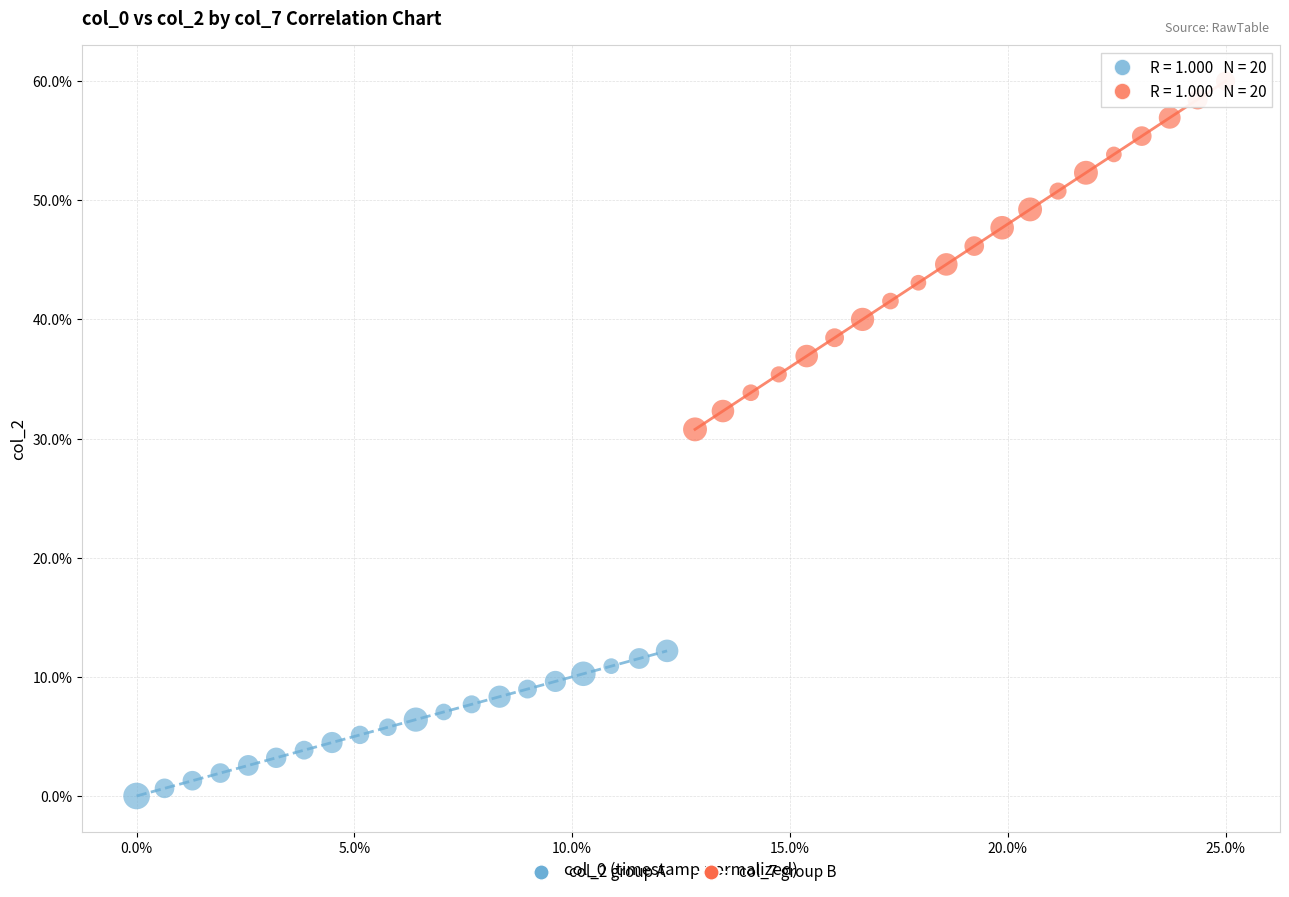

What are all the series names shown in the legend?

col_2 group A, col_7 group B